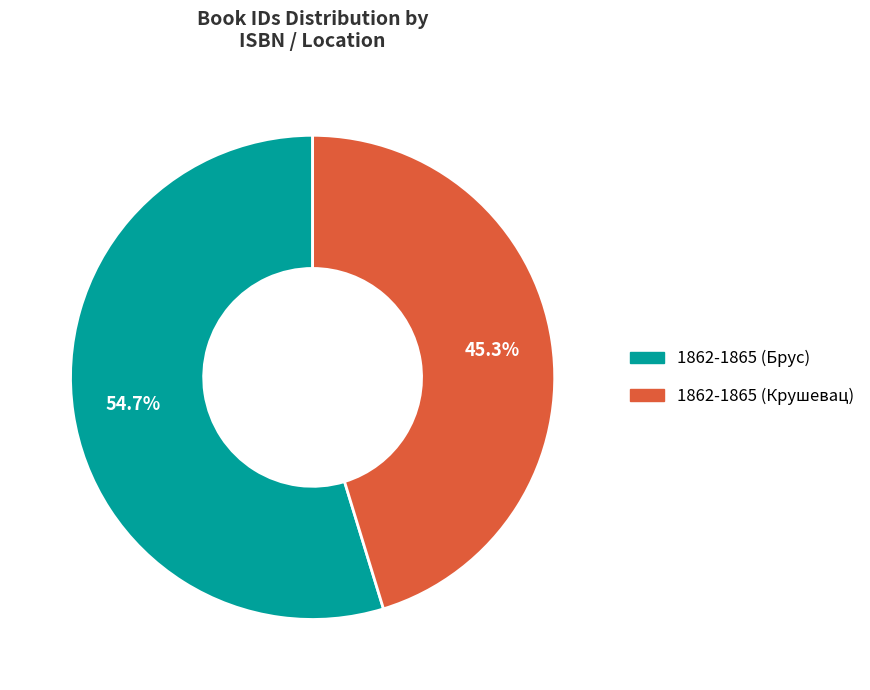

Which slice is the largest?

1862-1865 (Брус)